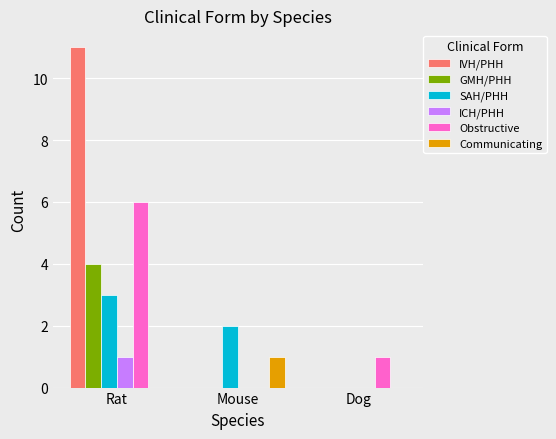

What are all the series names shown in the legend?

IVH/PHH, GMH/PHH, SAH/PHH, ICH/PHH, Obstructive, Communicating